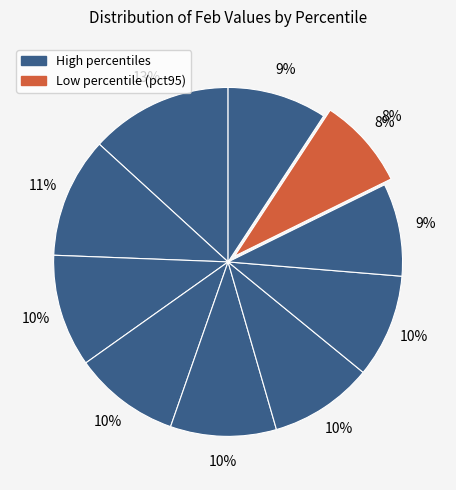

Count the number of slices in the pie.

10